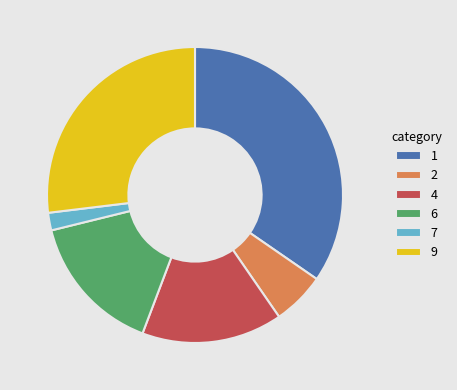

Which slice is the smallest?

7